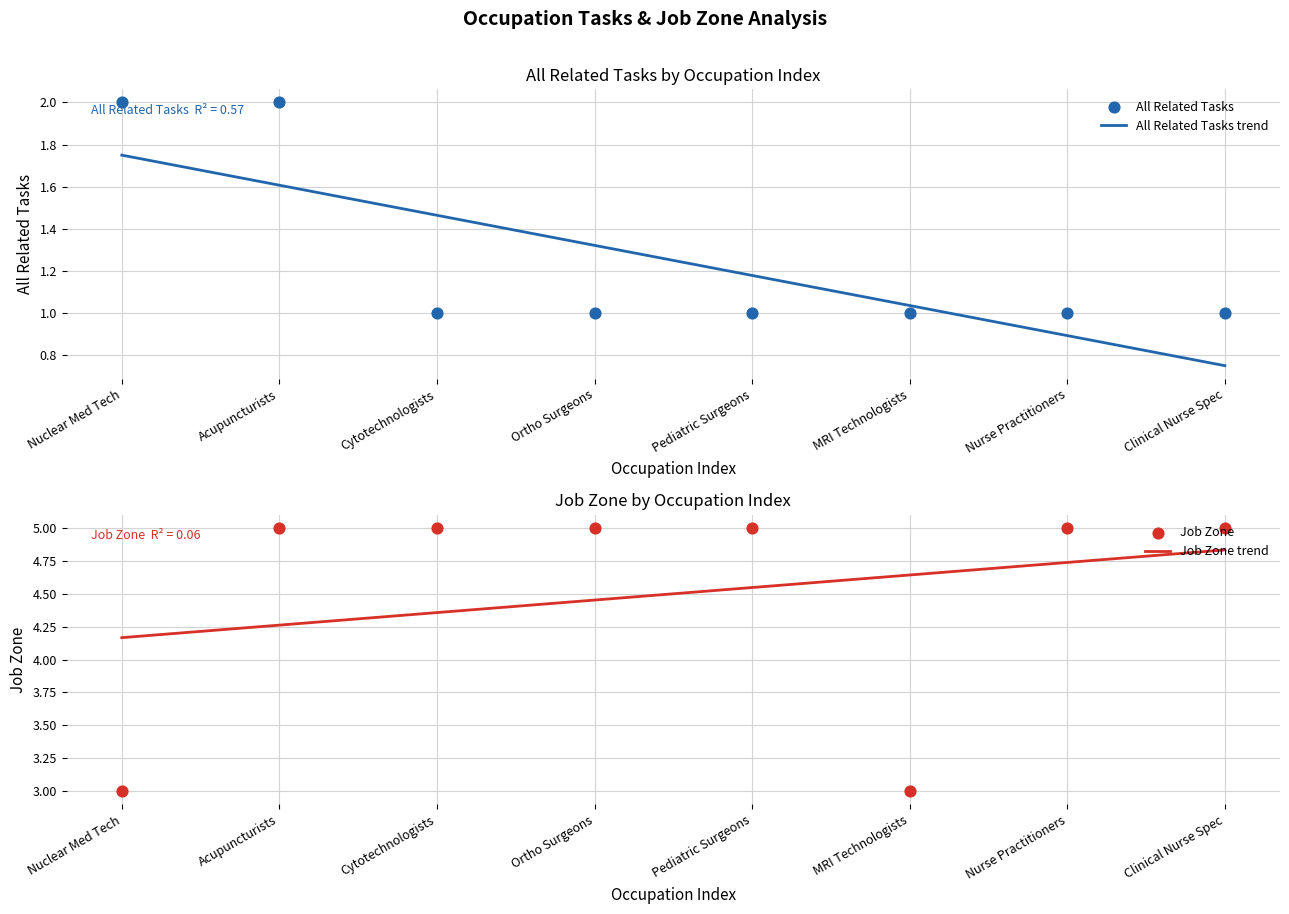

Which series contains the lowest Y value?

All Related Tasks